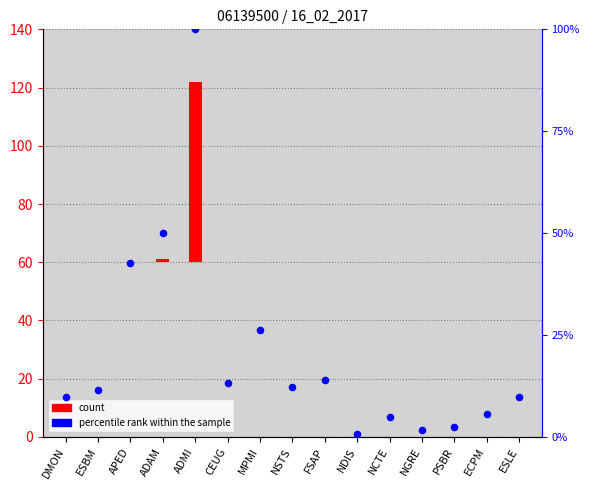

At how many categories does at least one series exceed 29?

3